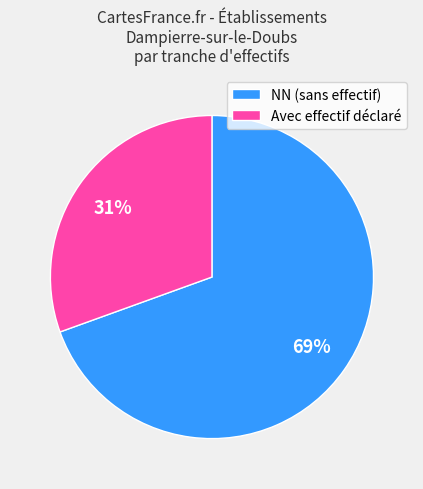

True or false: Avec effectif déclaré accounts for 31% of the total.

True